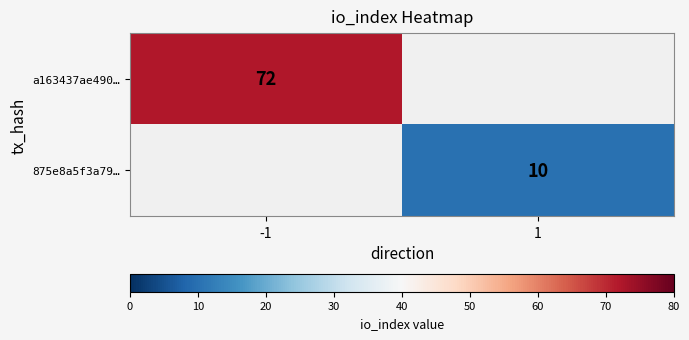

Is the value of a163437ae490… at -1 greater than the value of 875e8a5f3a79… at 1?

Yes